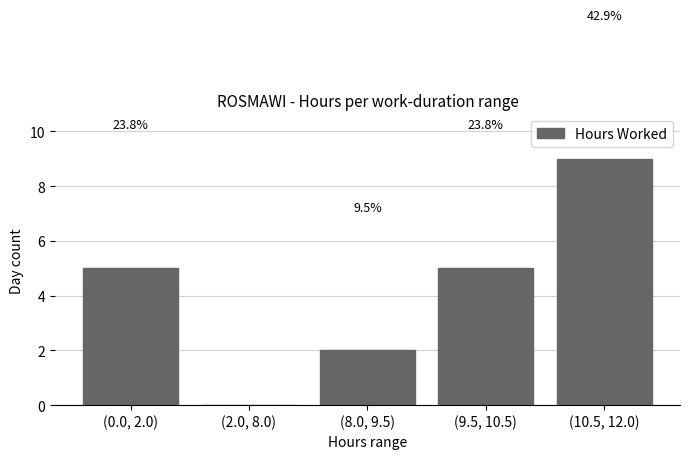

Reading left to right, extract all data points from this chart.

(0.0, 2.0)=5	(2.0, 8.0)=0	(8.0, 9.5)=2	(9.5, 10.5)=5	(10.5, 12.0)=9